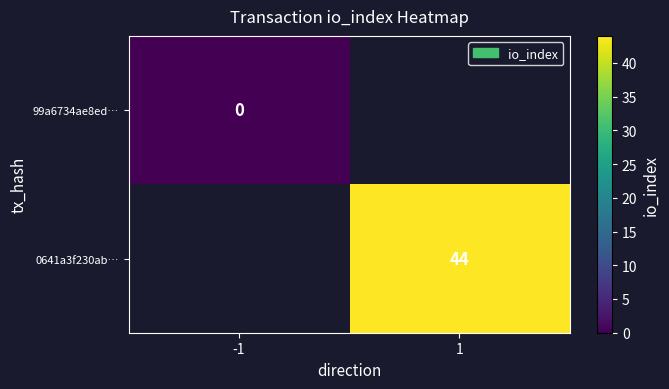

Is it true that 0641a3f230ab… equals 9 at 1?

False